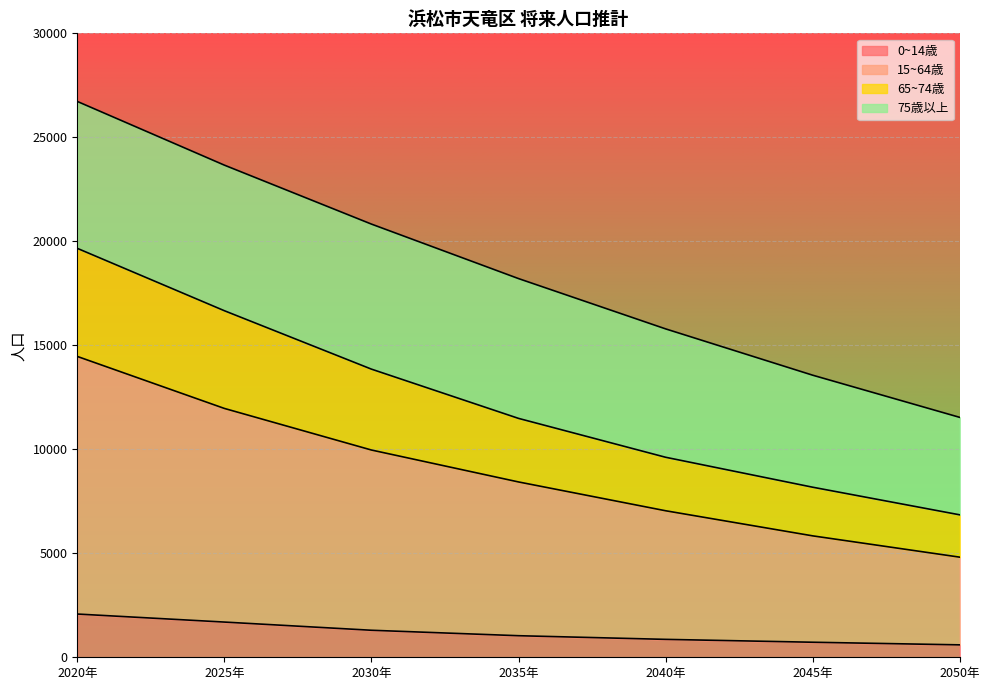

True or false: 0~14歳 has more than 0 points higher than both neighbors.

False